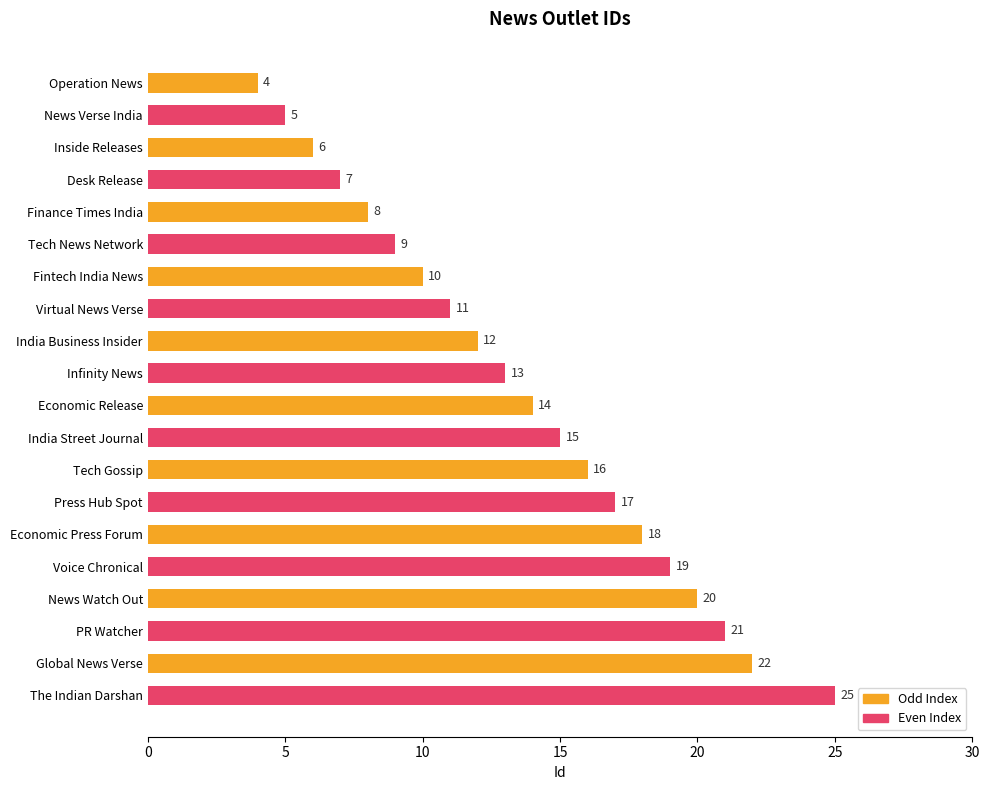

Where is the data nearest to the value 14?

Economic Release